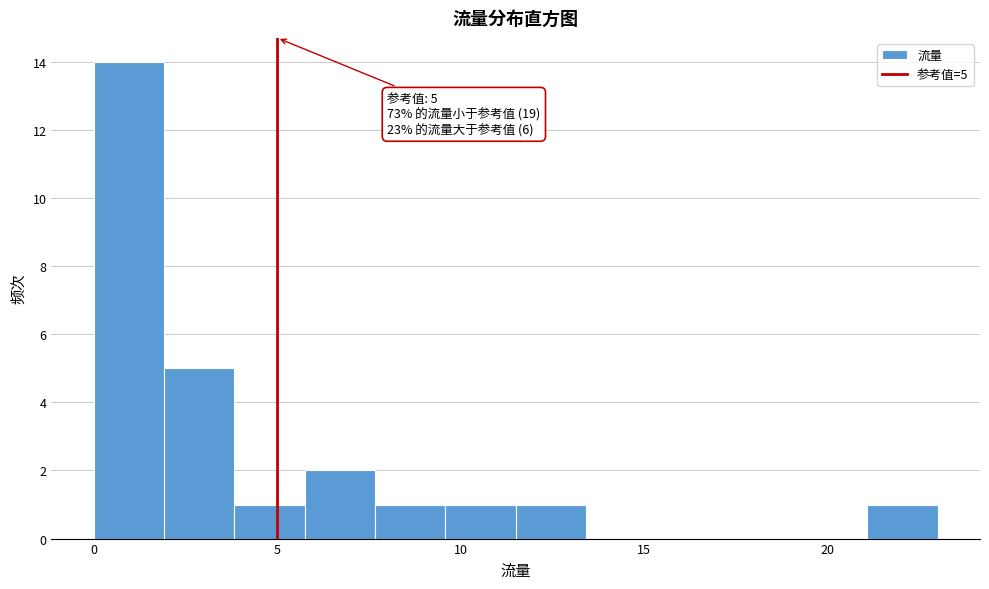

Around what value on the x-axis is the tallest bar? Give the approximate position of its centre, as read against the axis.

1.0